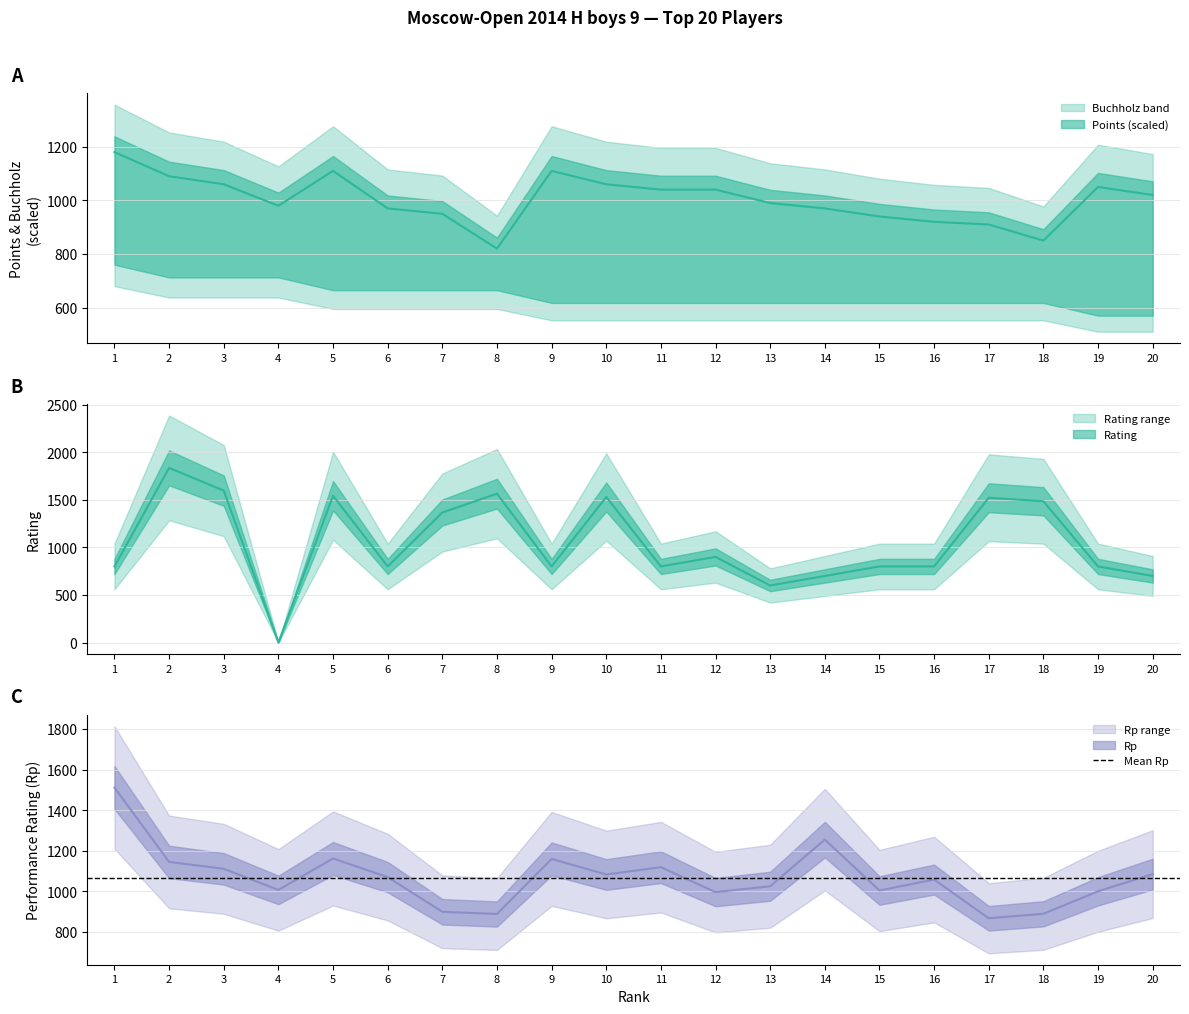

What is the maximum value shown in the chart?

1836